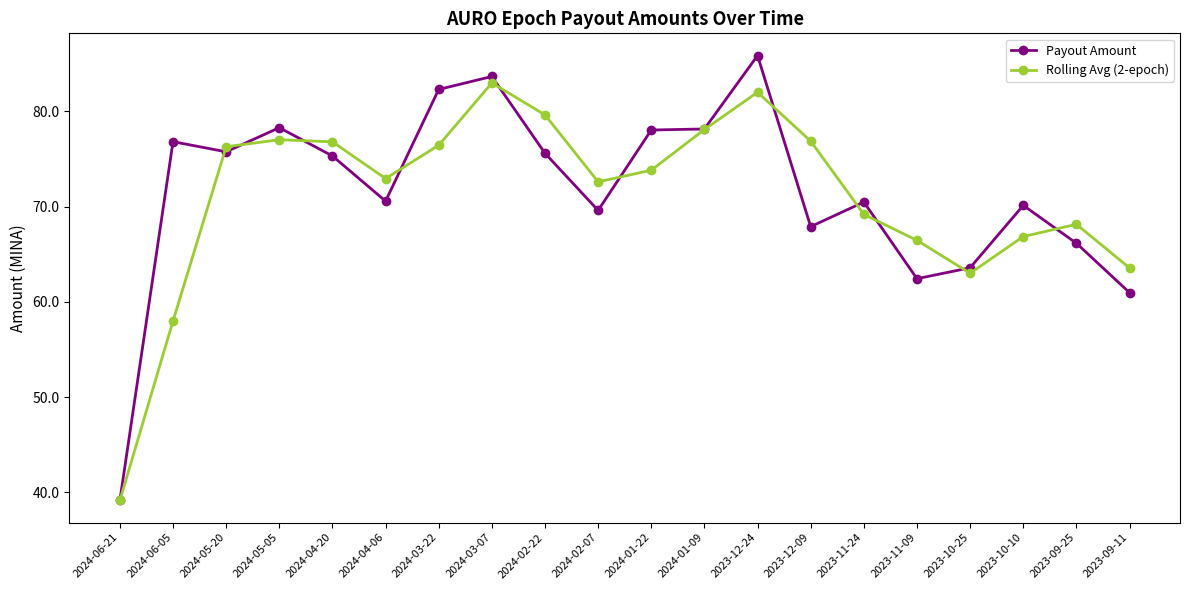

Between 2023-12-24 and 2023-12-09, which series saw the biggest shift?

Payout Amount